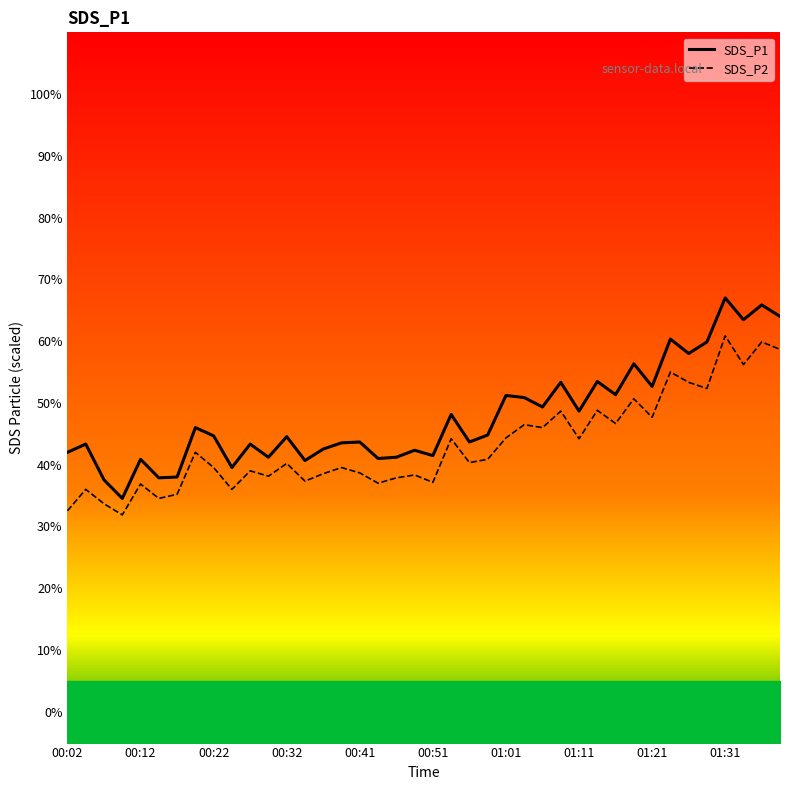

What is the difference between the SDS_P1 values at 28 and 29?

4.8